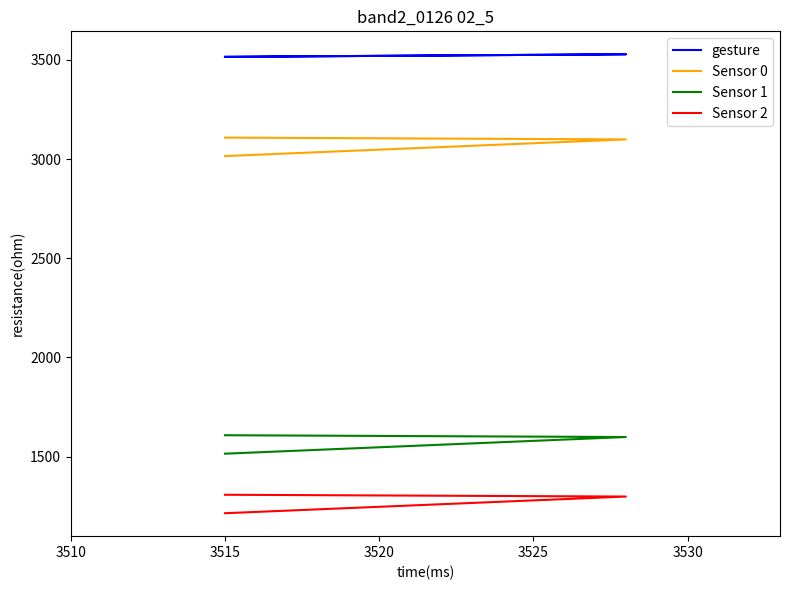

What is the spread (max minus min) of values at 3515?

2300